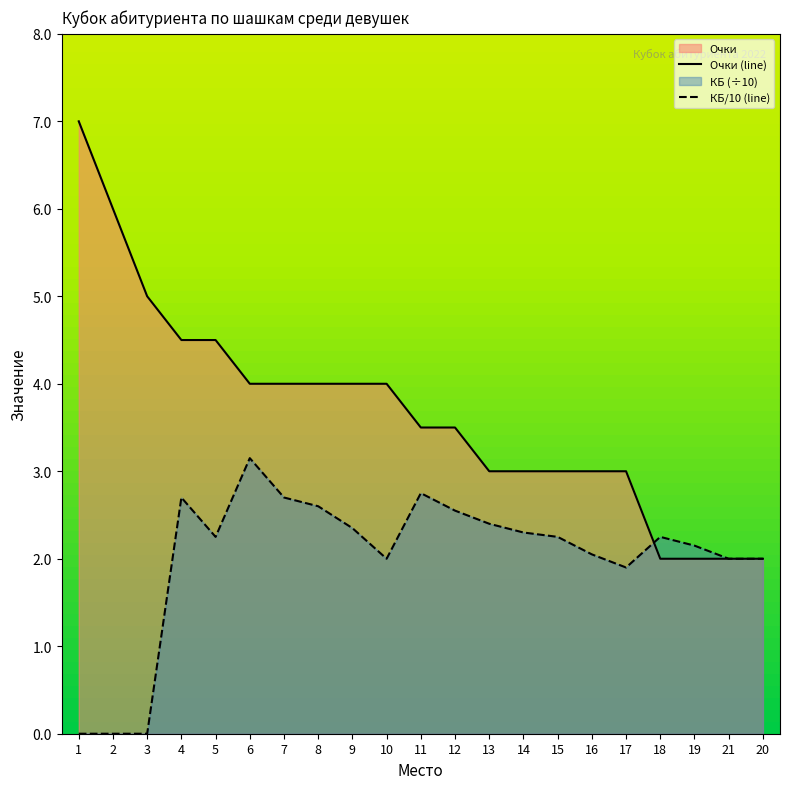

Is it true that Очки equals 1.8 at 4?

False